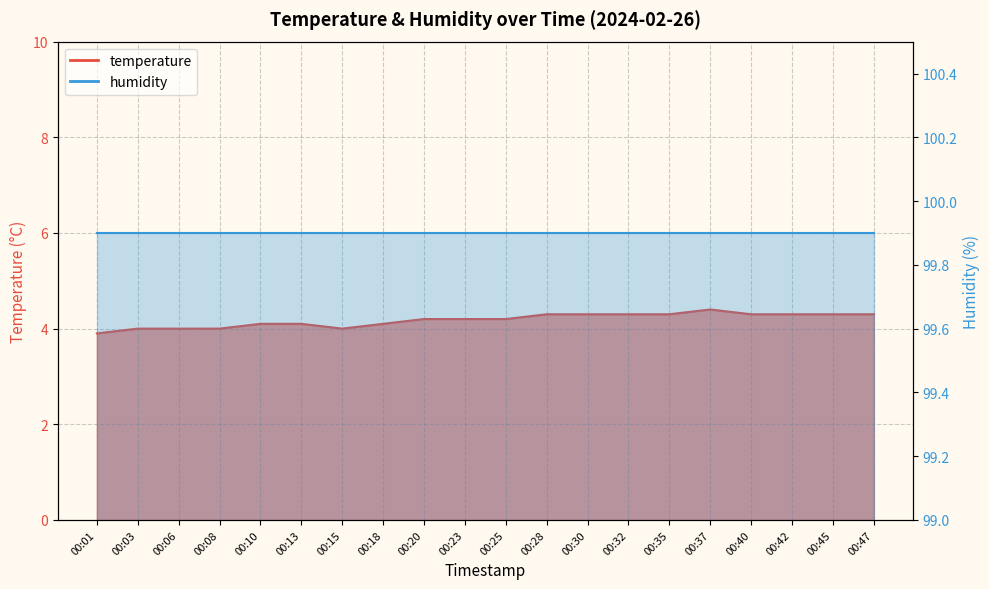

Rank the categories by value from lowest to highest.

00:01, 00:03, 00:06, 00:08, 00:15, 00:10, 00:13, 00:18, 00:20, 00:23, 00:25, 00:28, 00:30, 00:32, 00:35, 00:40, 00:42, 00:45, 00:47, 00:37